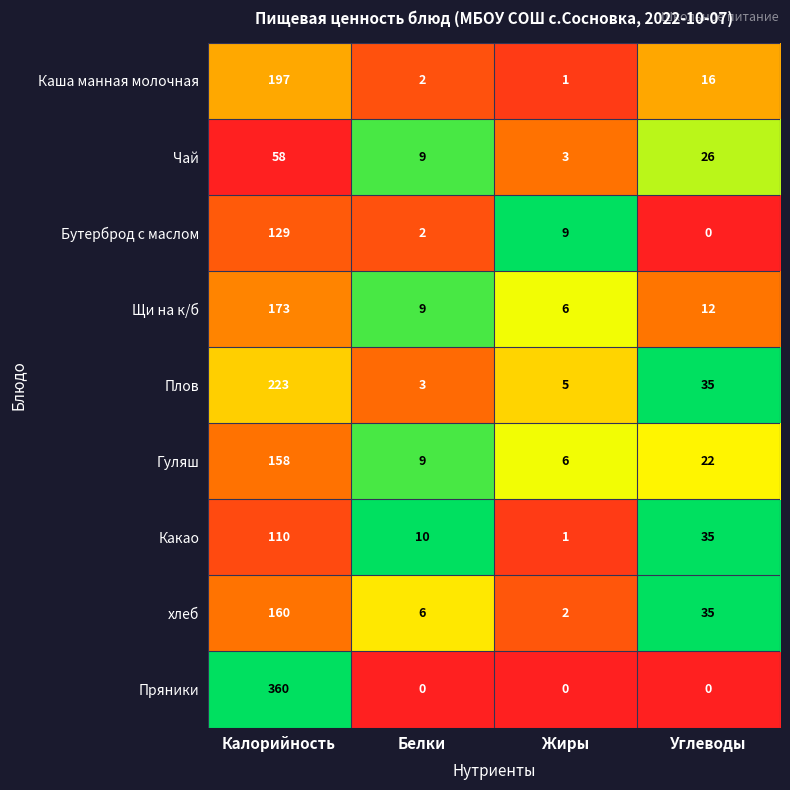

True or false: Щи на к/б has a value of 8 at Углеводы.

False